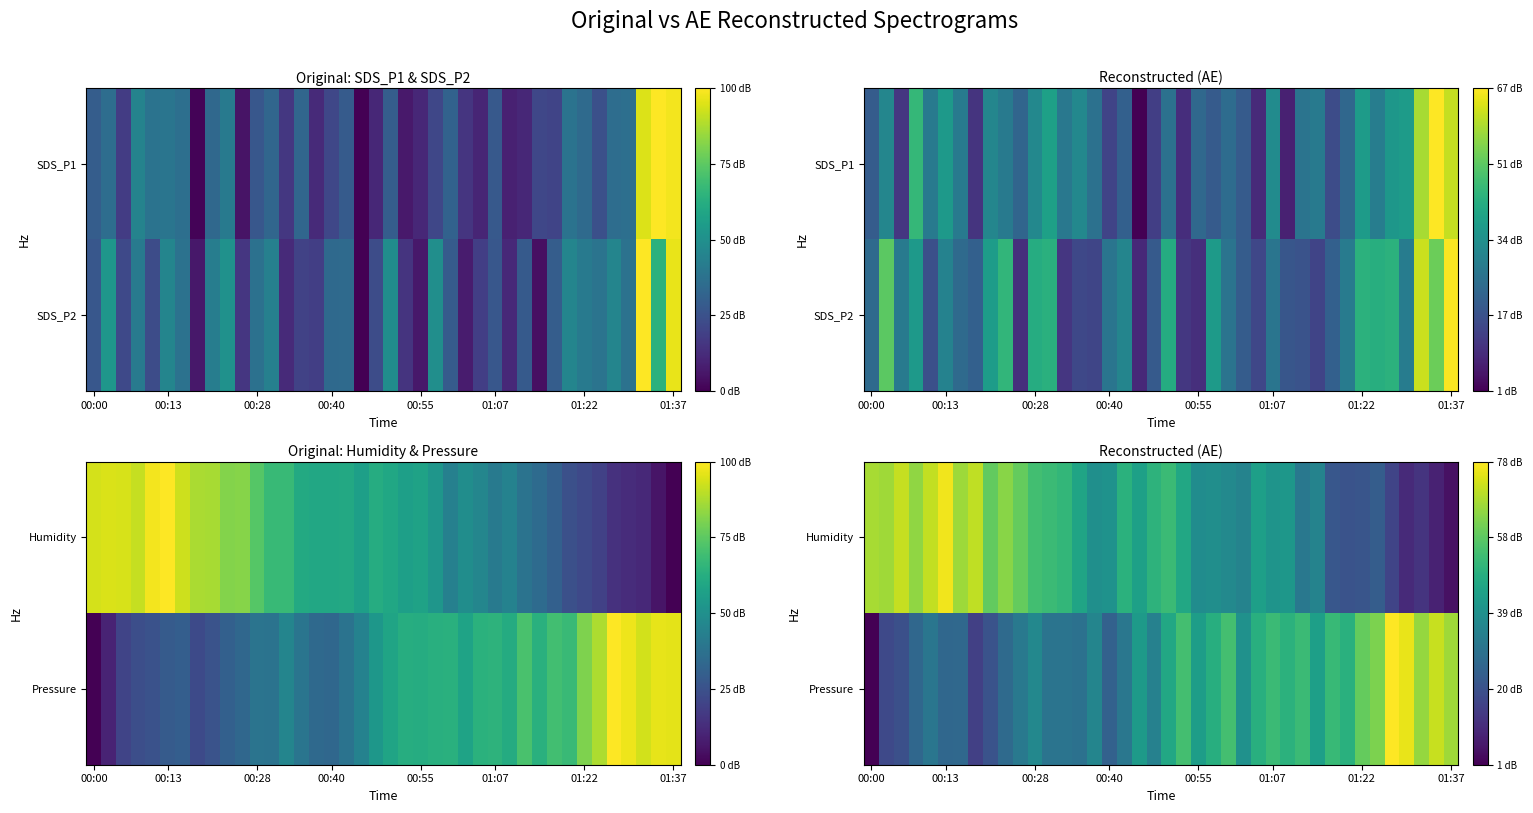

At how many categories does at least one series exceed 0?

40